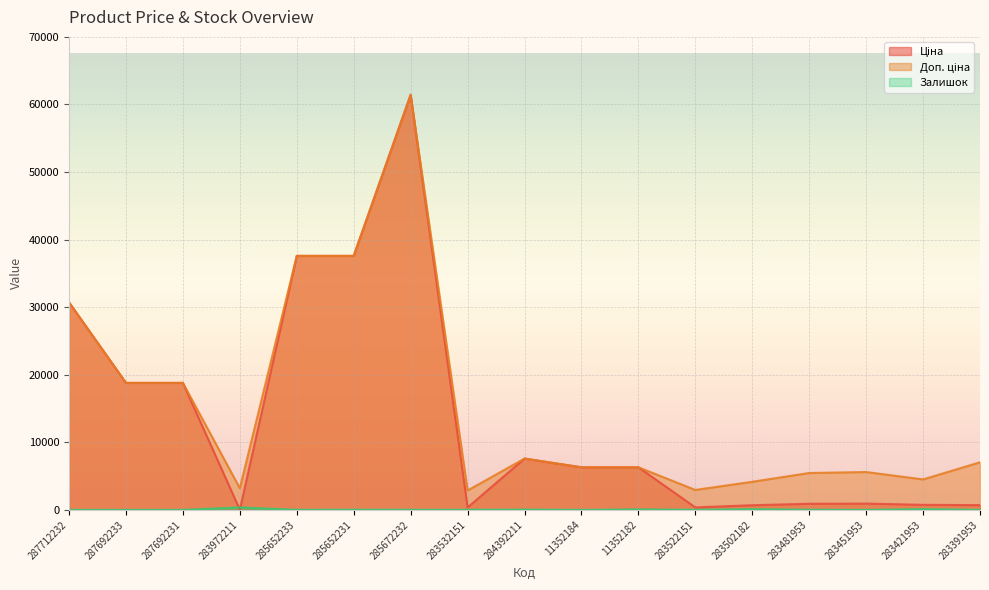

How many lines are shown in the chart?

3